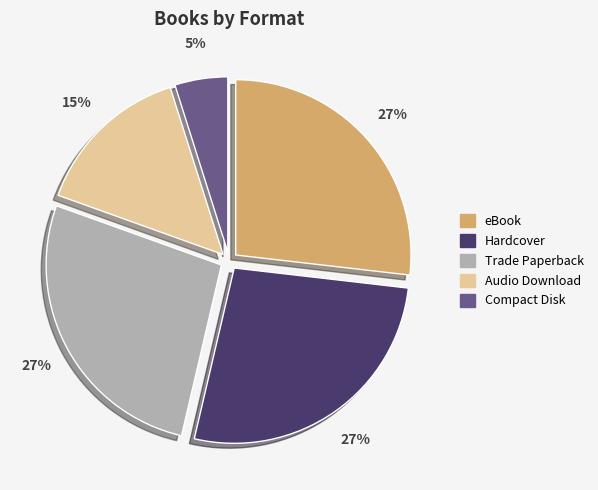

To the nearest percent, what percentage of the pie is Compact Disk?

5%